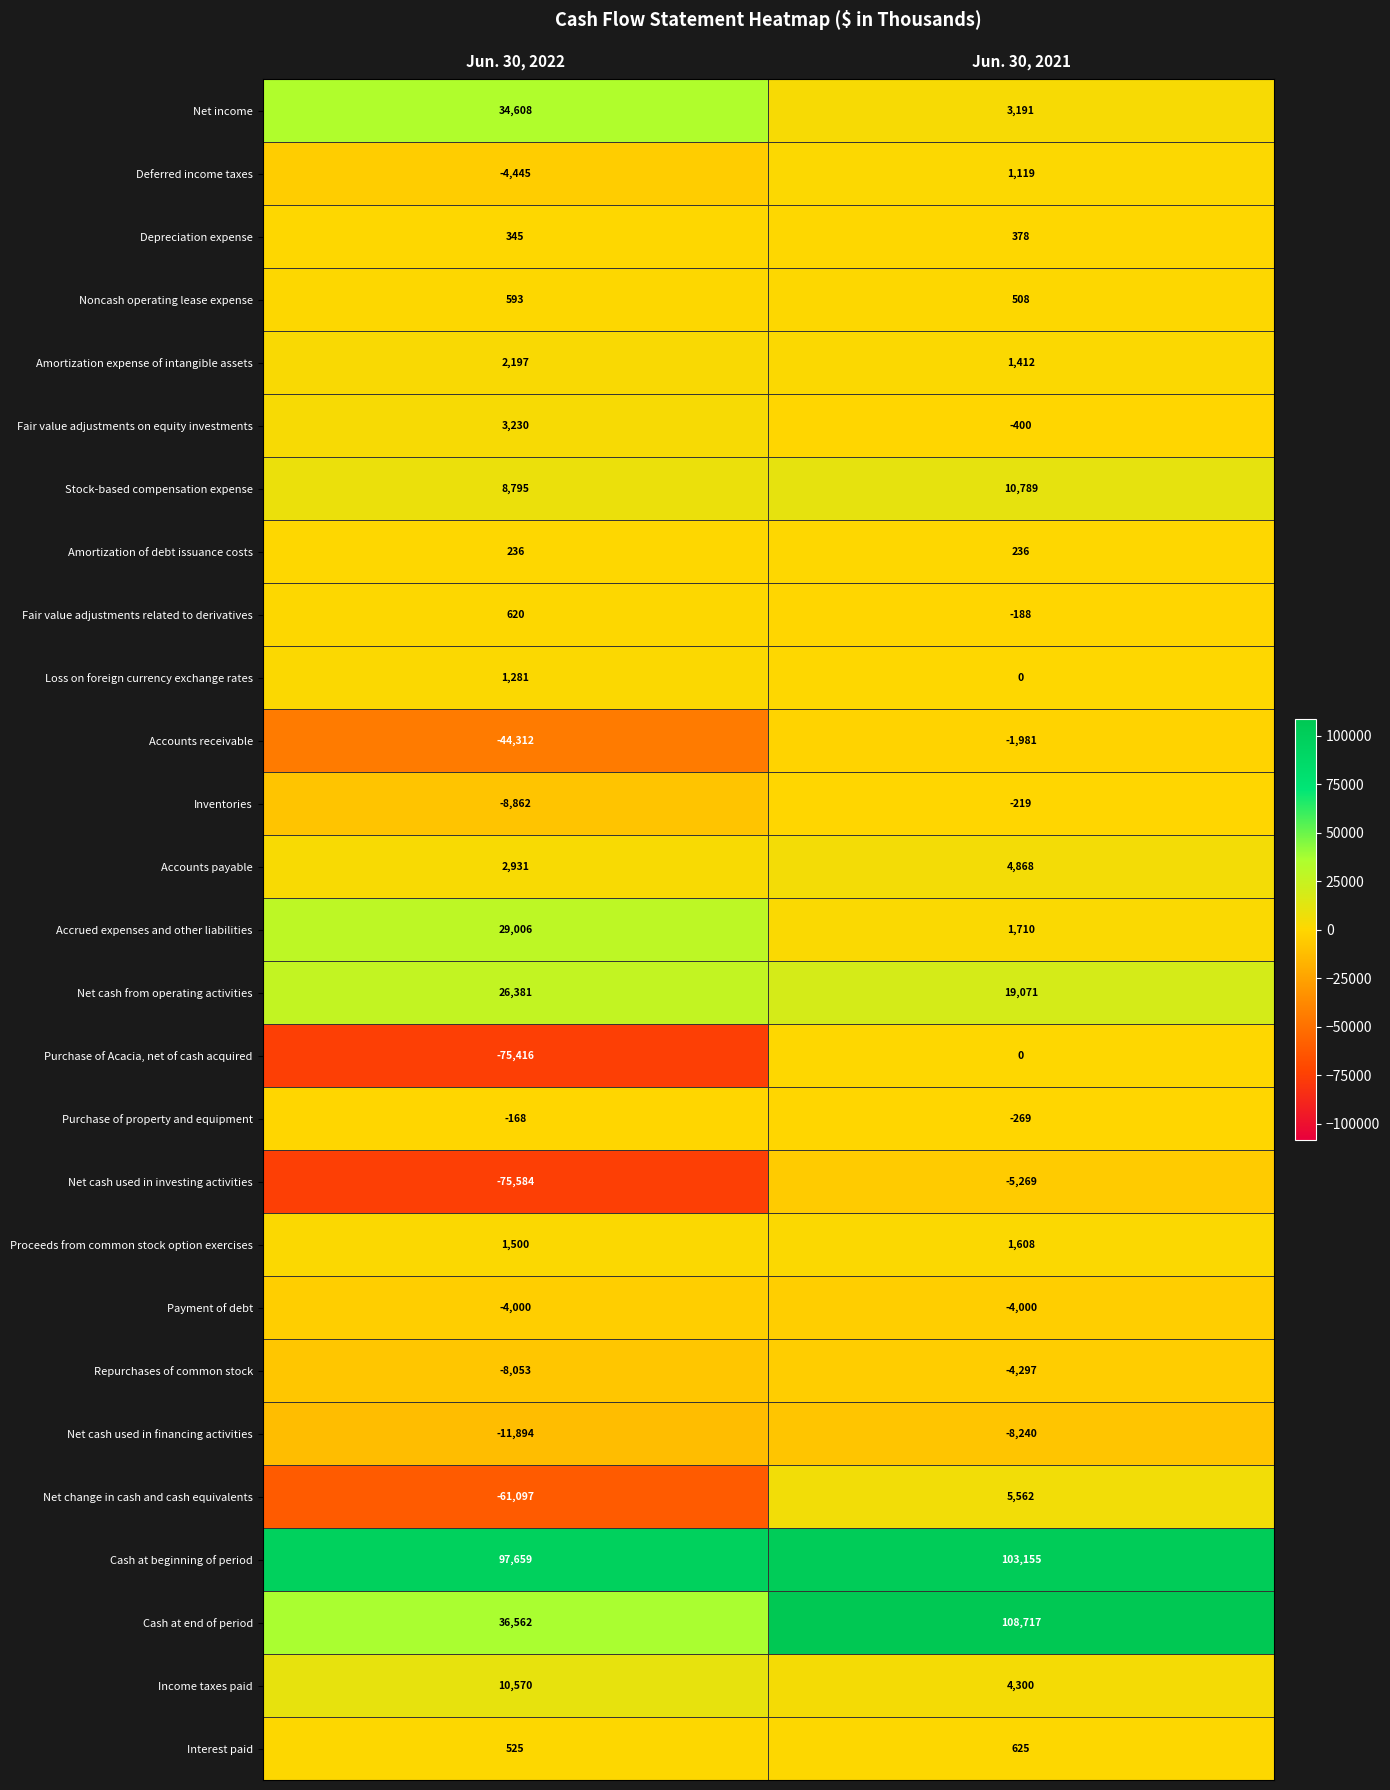

What is the average value of the Cash at end of period series?

72640